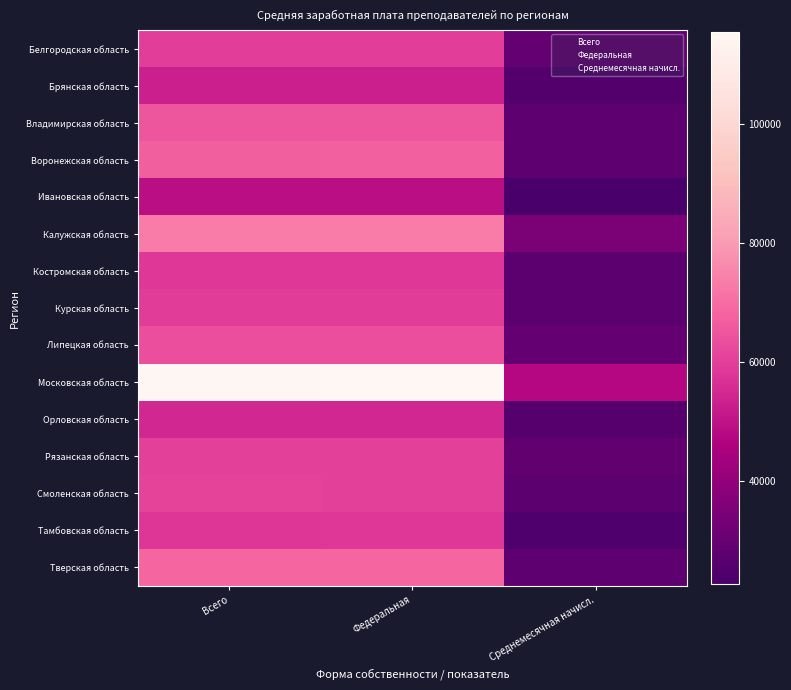

What is the sum of all Ивановская область values?

120490.6